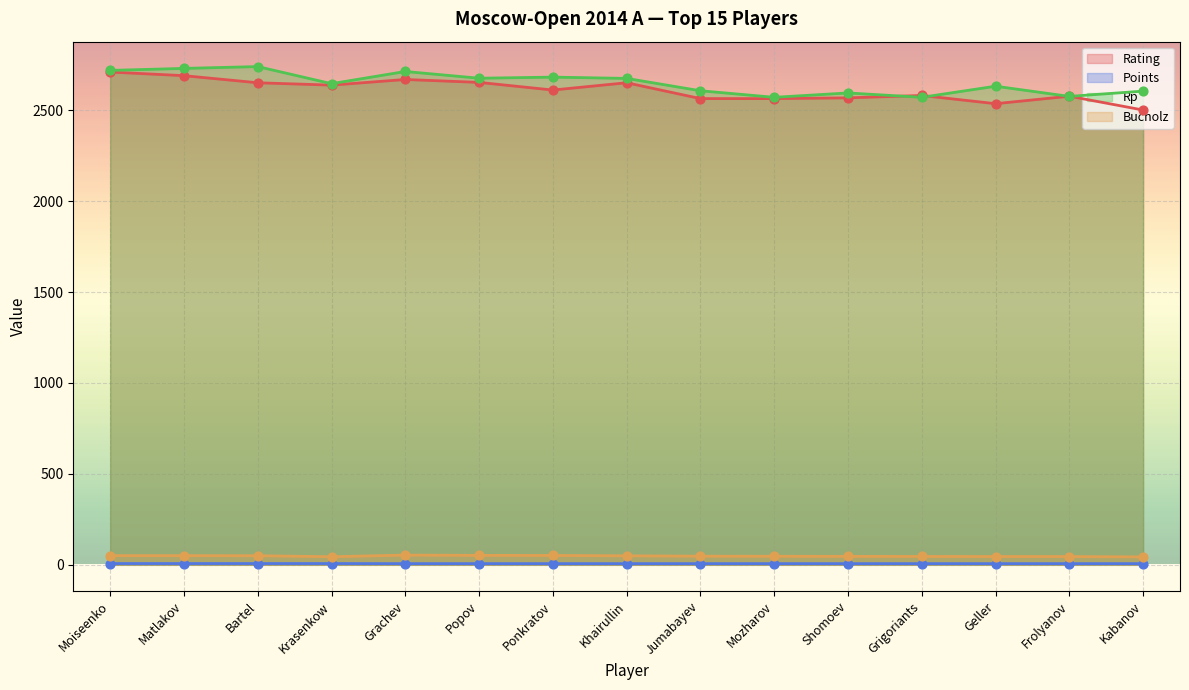

Which series has the largest total across all categories?

Rp